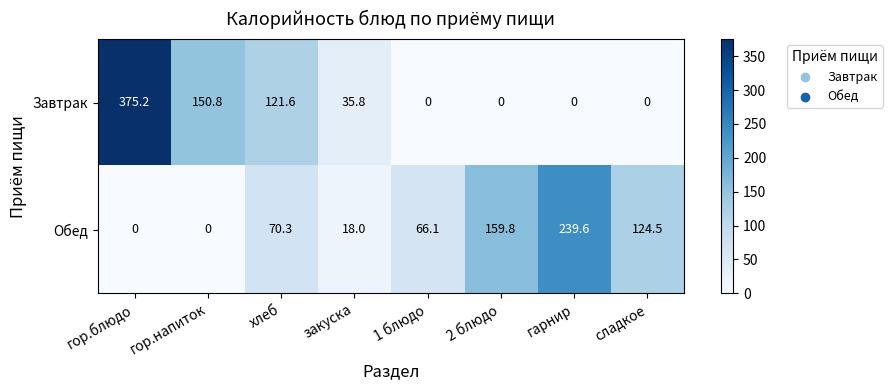

Rank the series by their average value, from highest to lowest.

Завтрак, Обед